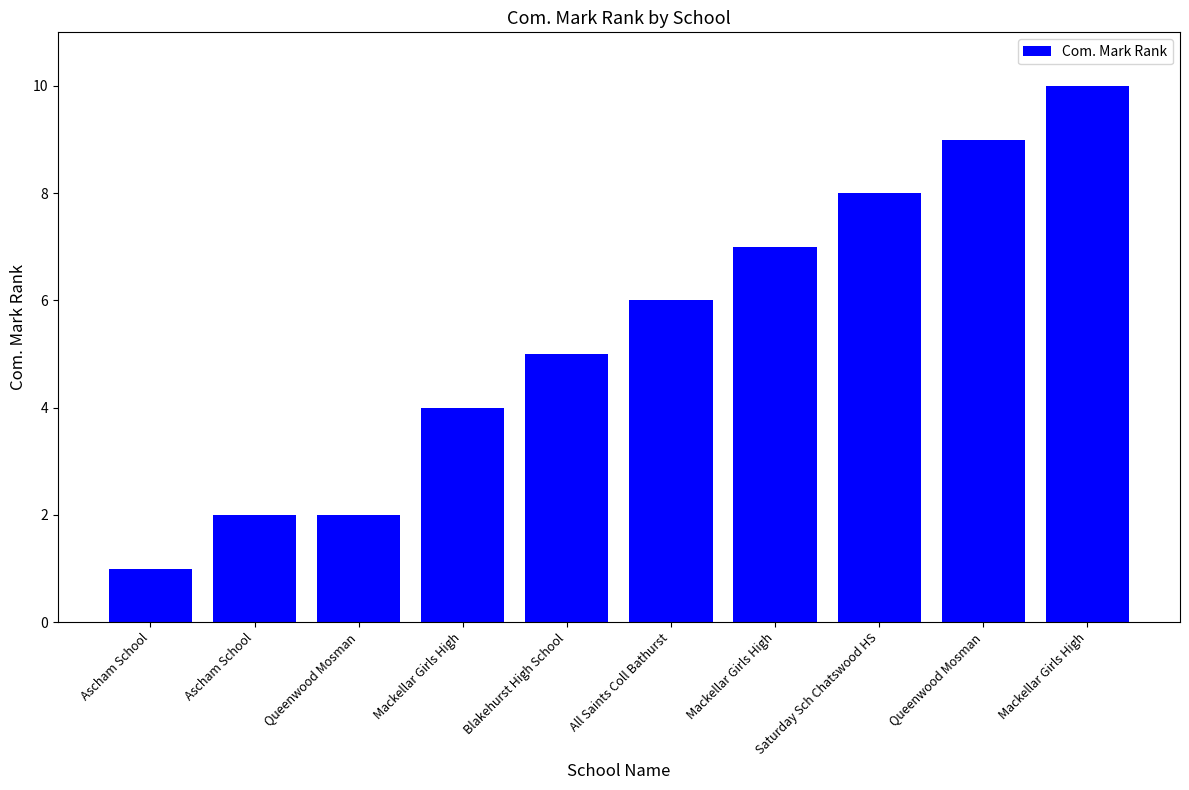

How many bars are there in total?

10